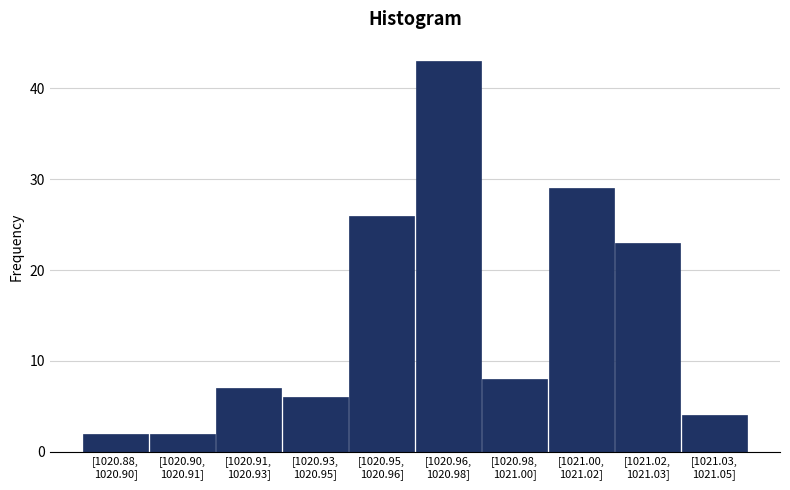

Reading left to right, list all the values displayed in this chart.

2	2	7	6	26	43	8	29	23	4